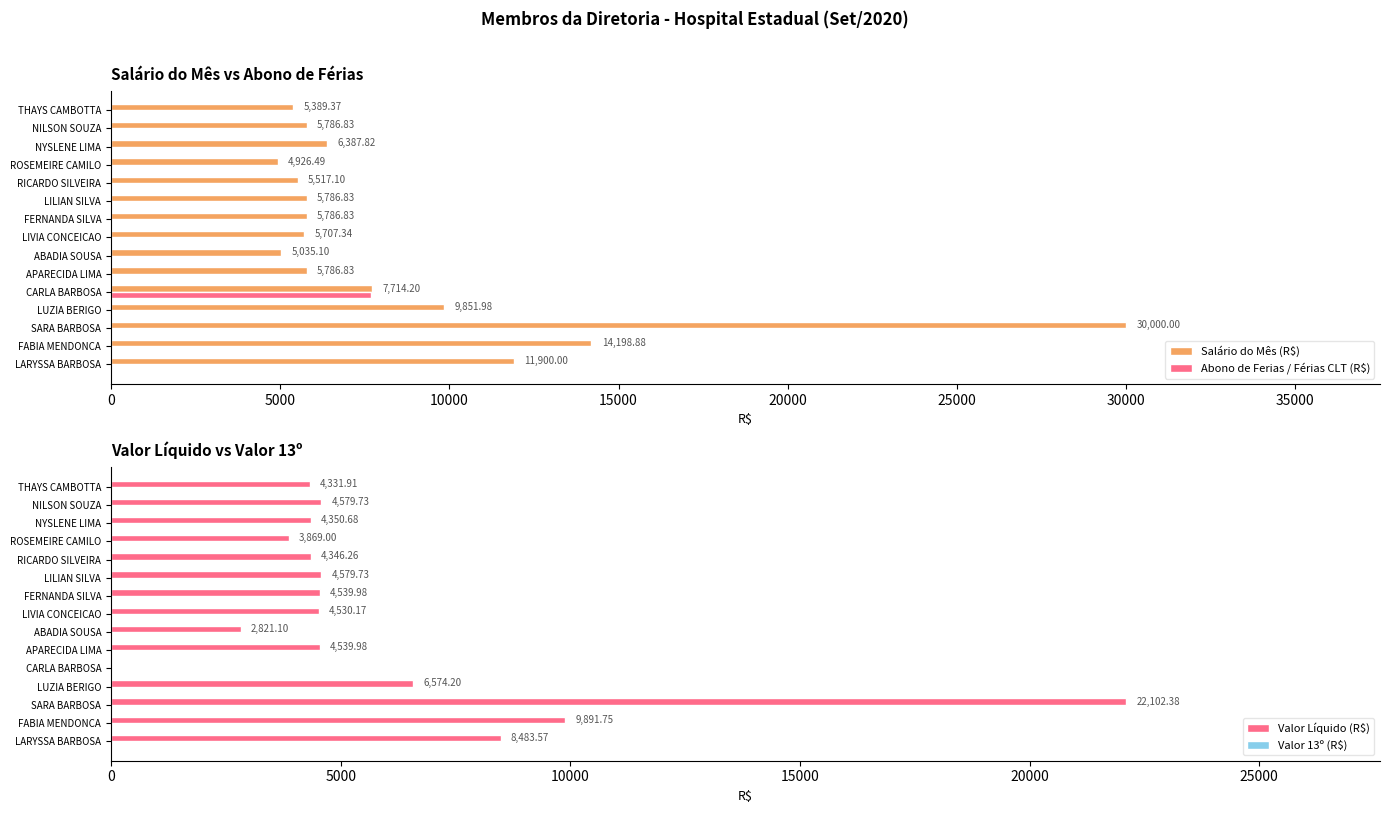

What is the value of the Valor Líquido (R$) bar at the 8th from the left?

4530.2